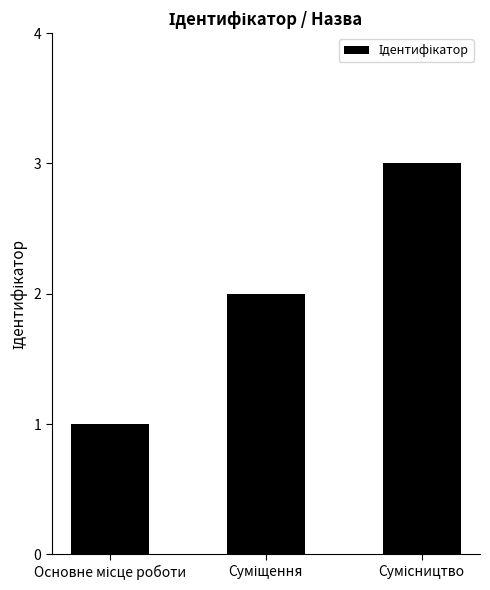

How many values are between 1 and 3?

3